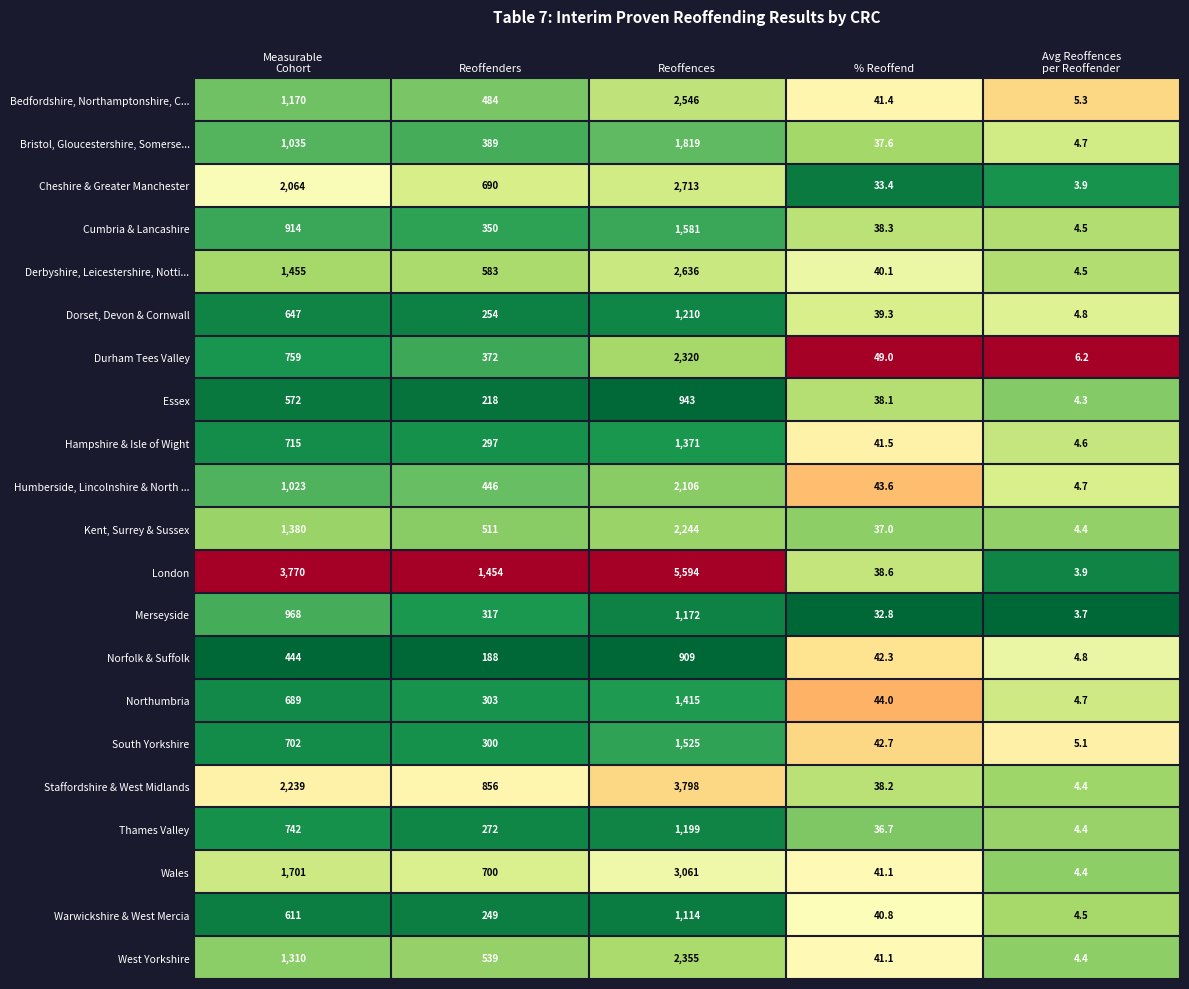

Which series changed the most between Measurable
Cohort and Reoffences?

London